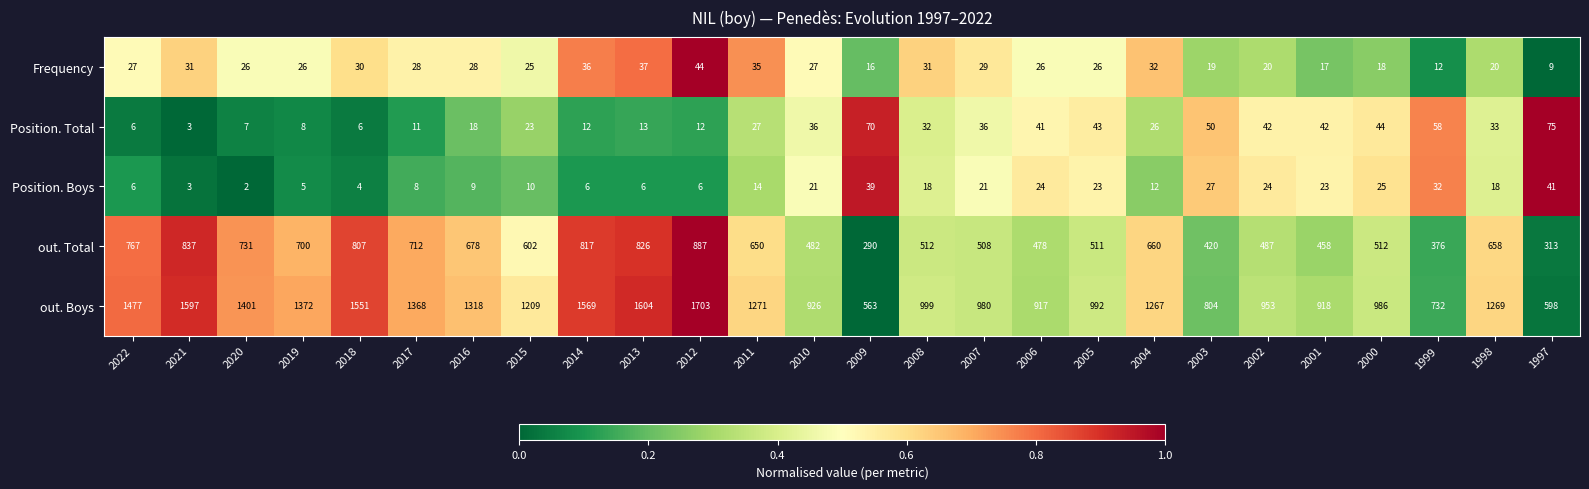

Which series has the largest total across all categories?

out. Boys